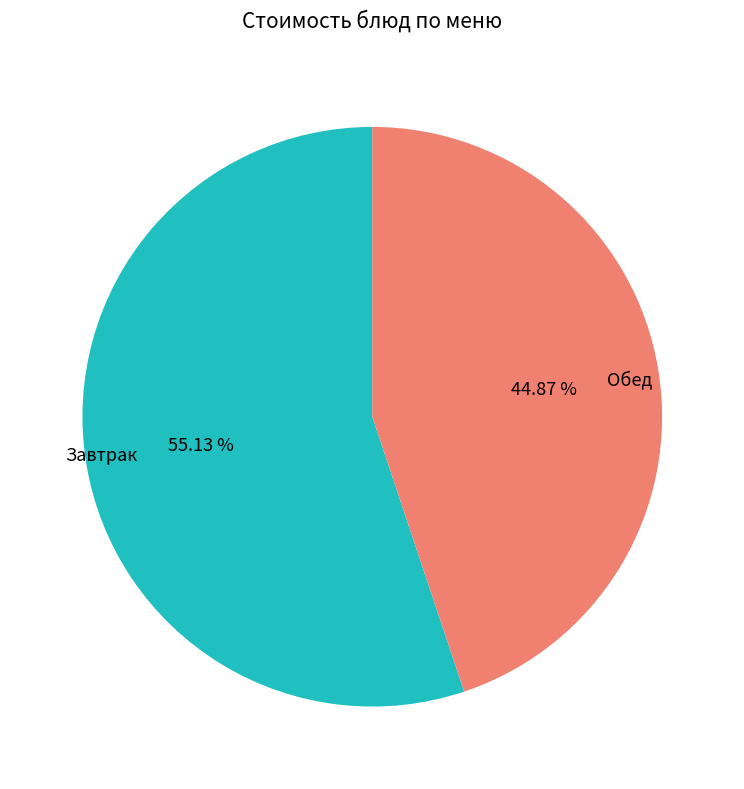

Combined, do Обед and Завтрак account for over 50%?

Yes